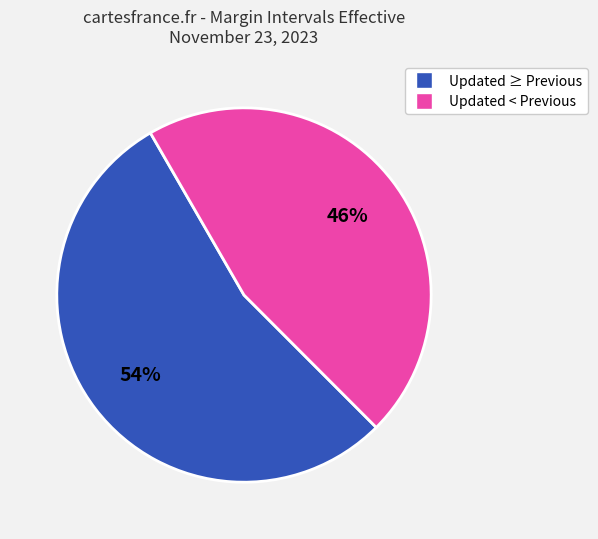

To the nearest percent, what is the difference between the largest and smallest slice percentages?

8%